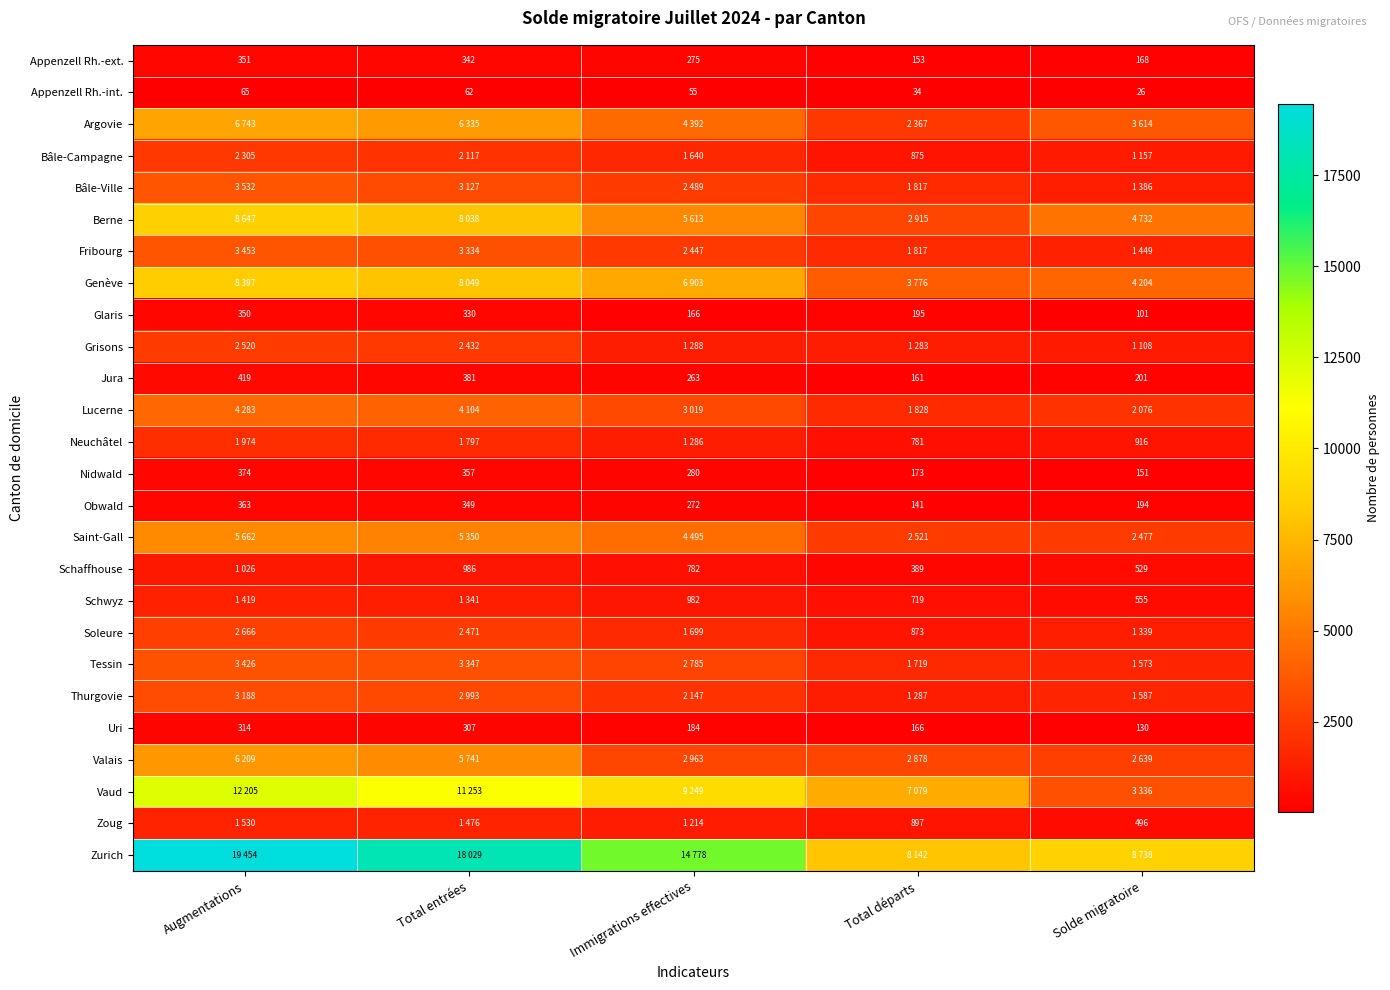

What is the sum of the Schwyz values at Total départs and Solde migratoire?

1274